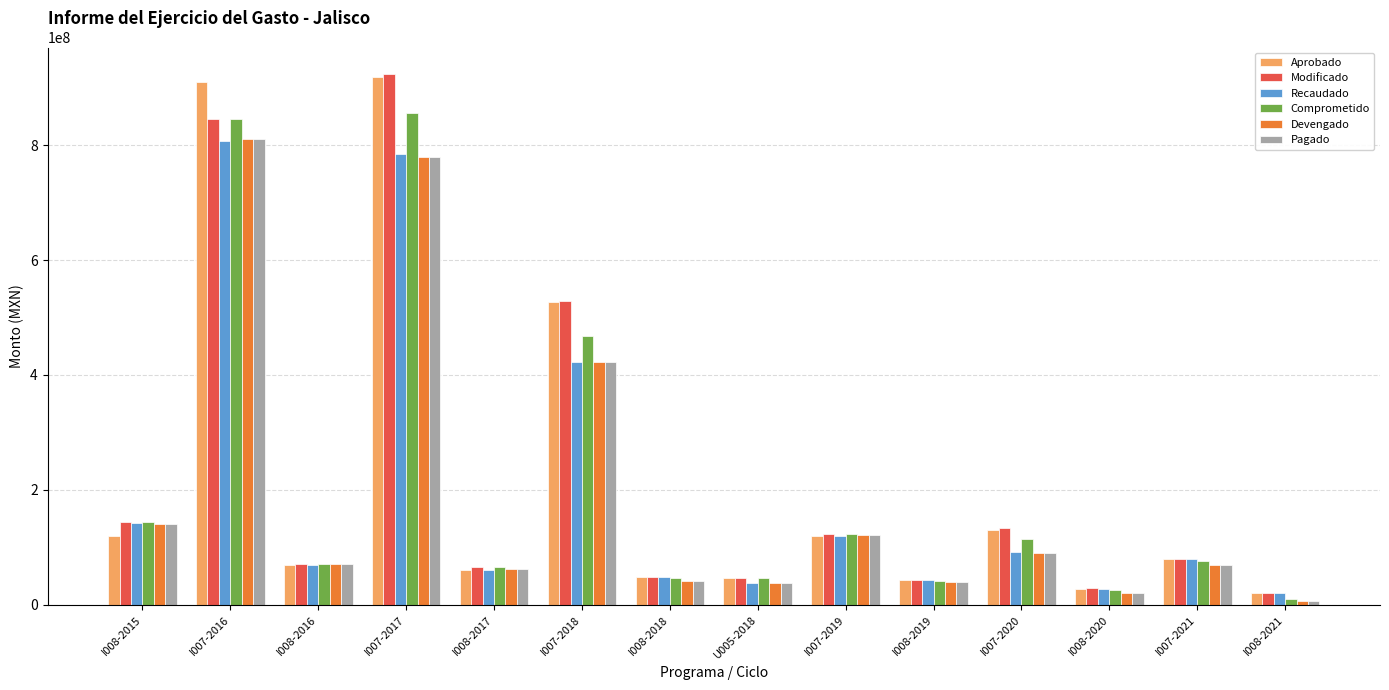

Where does the Devengado series first go above 71410741?

I008-2015